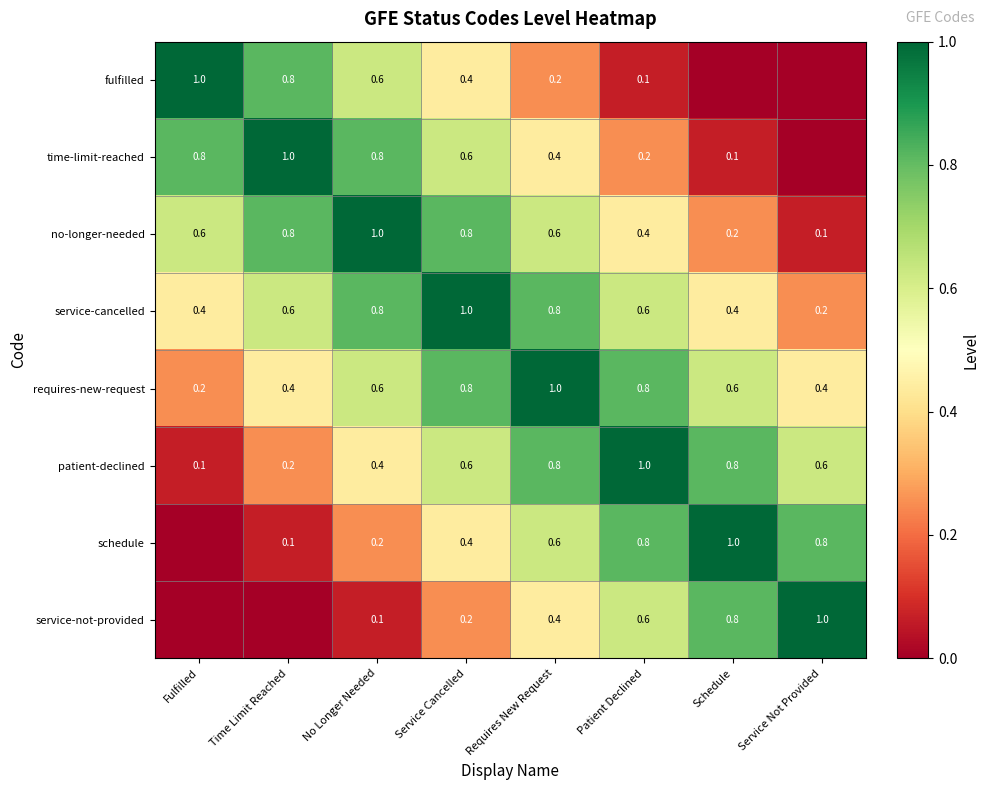

How many categories are shown in the chart?

8